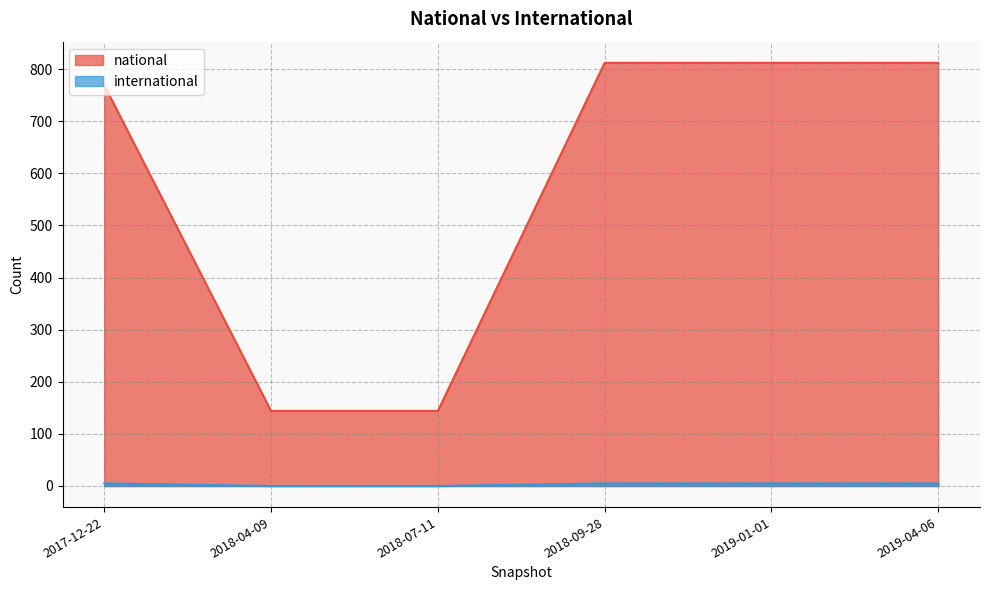

What is the total value across all series at 2018-09-28?

817